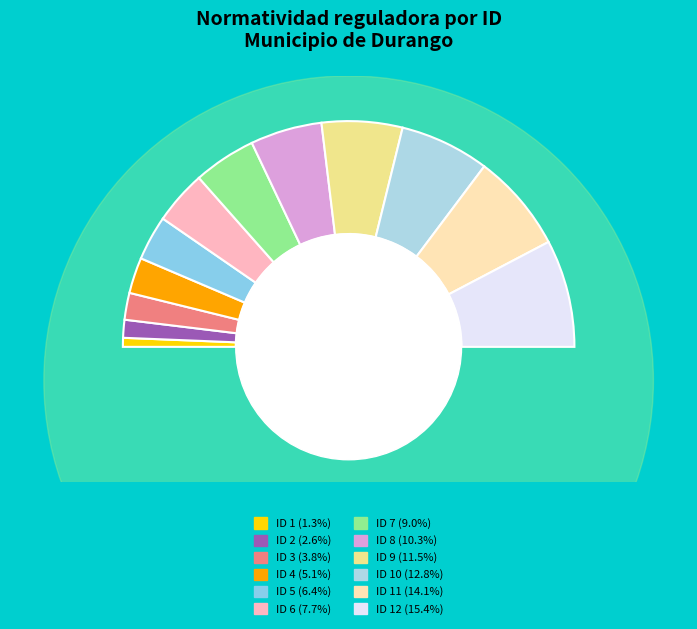

How many segments does this pie chart have?

12